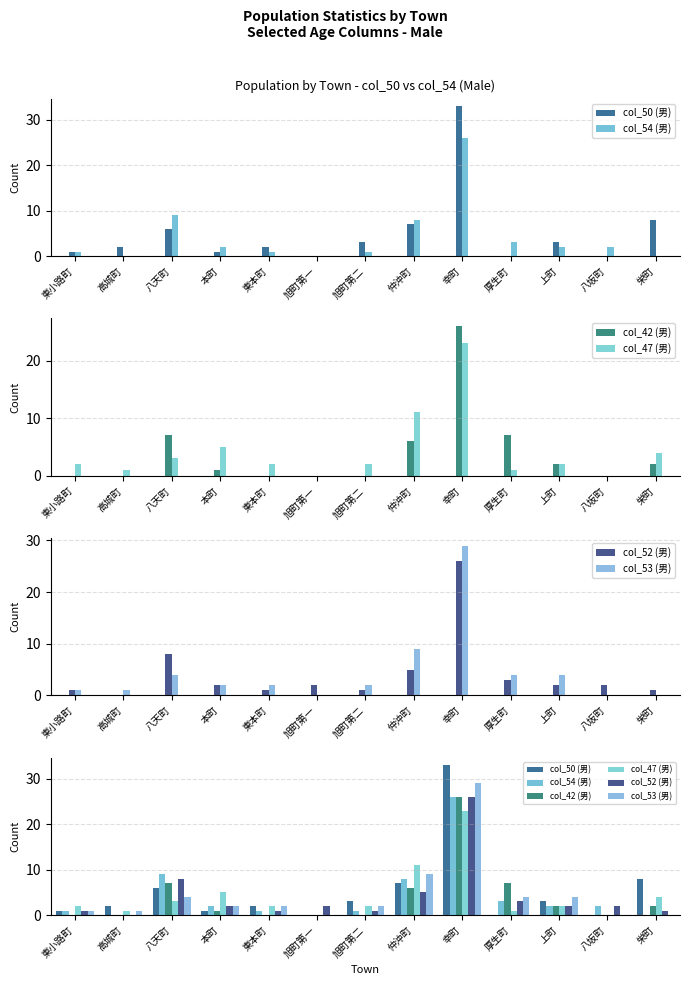

At which label does col_42 (男) first exceed 1?

八天町